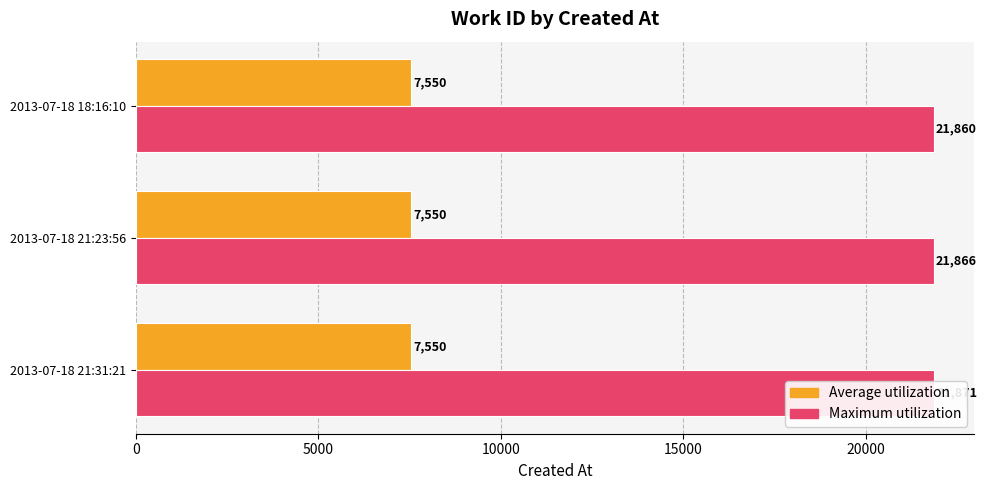

Which has a higher value, 5000 or 10000?

5000